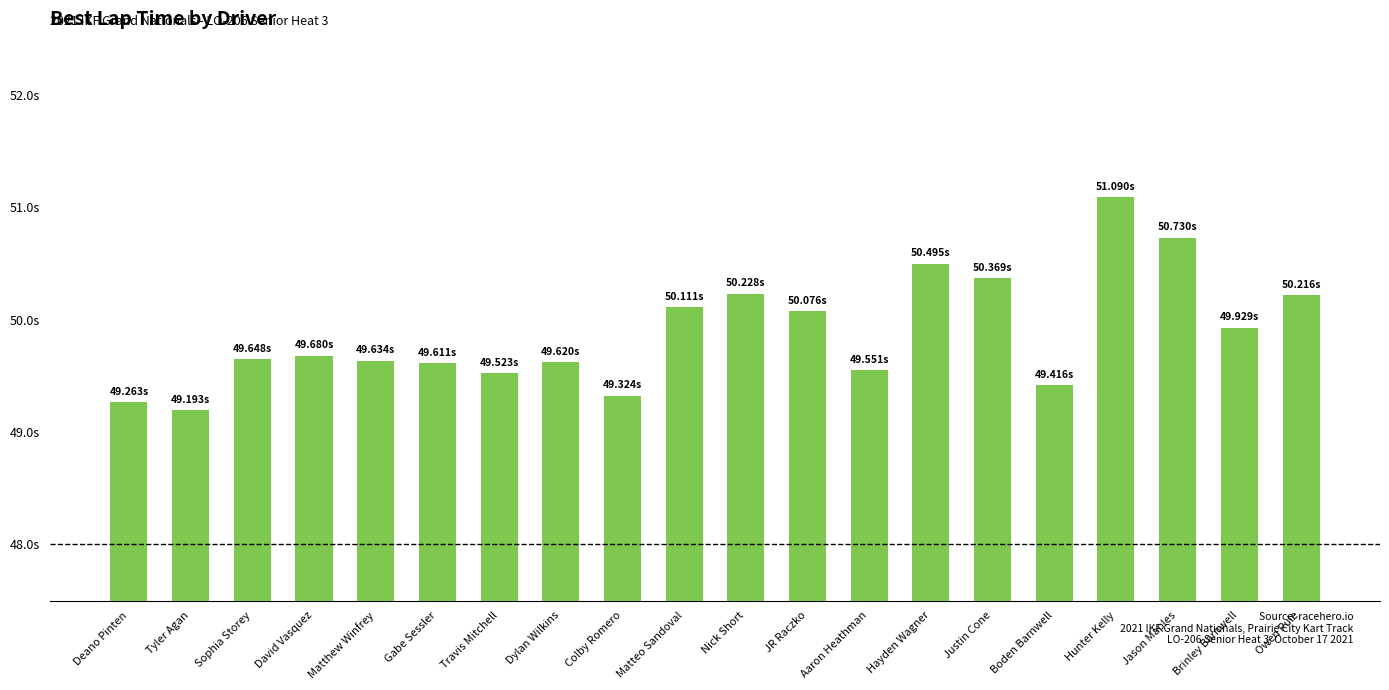

How many bars are there in total?

20